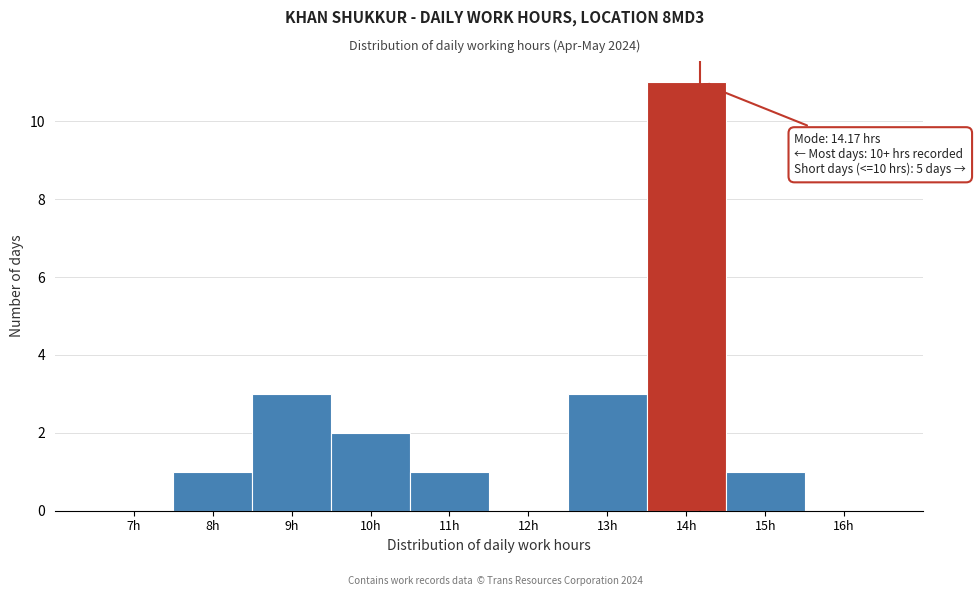

Reading left to right, transcribe all the data shown in this chart.

7h=0	8h=1	9h=3	10h=2	11h=1	12h=0	13h=3	14h=11	15h=1	16h=0